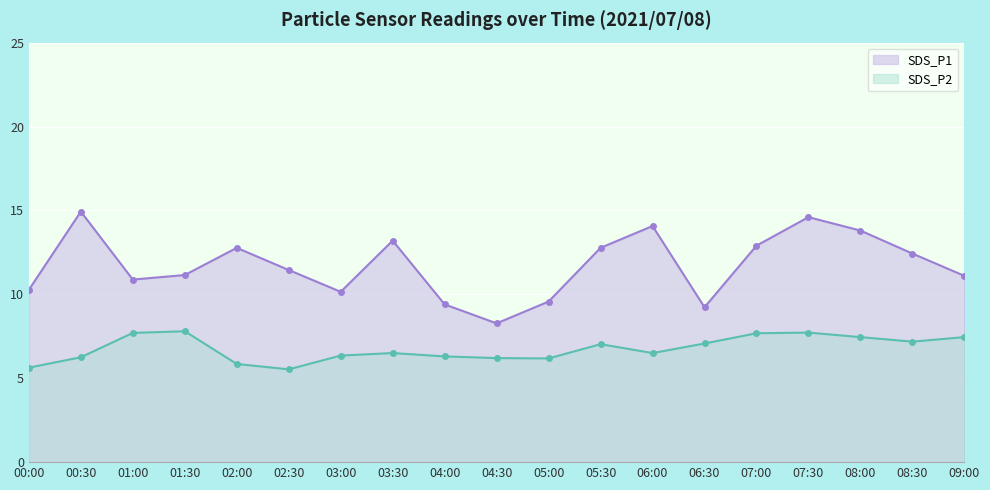

The value of SDS_P2 at 04:30 is 9.6. True or false?

False